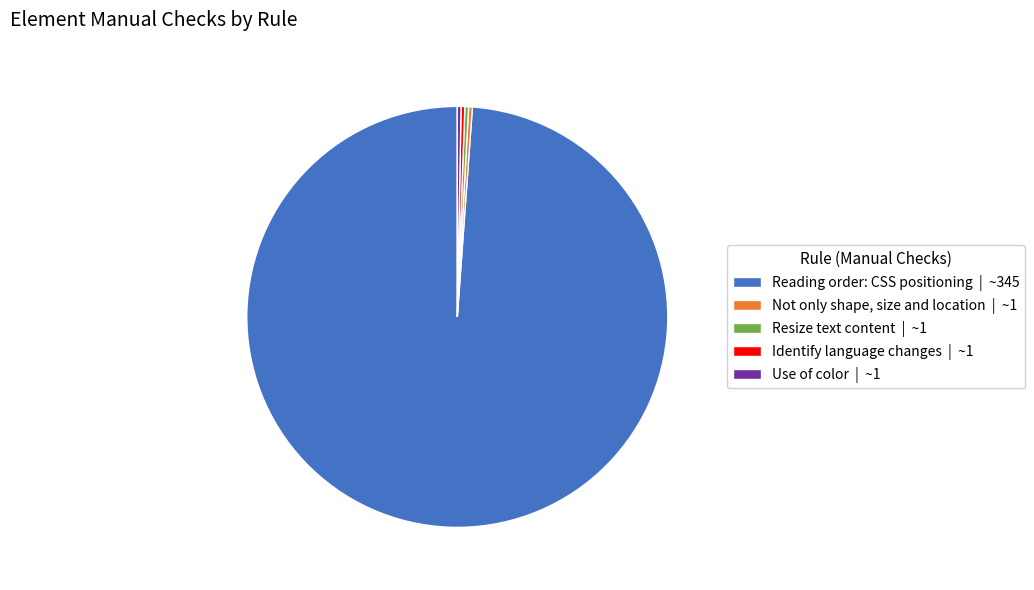

Which slice is the largest?

Reading order: CSS positioning